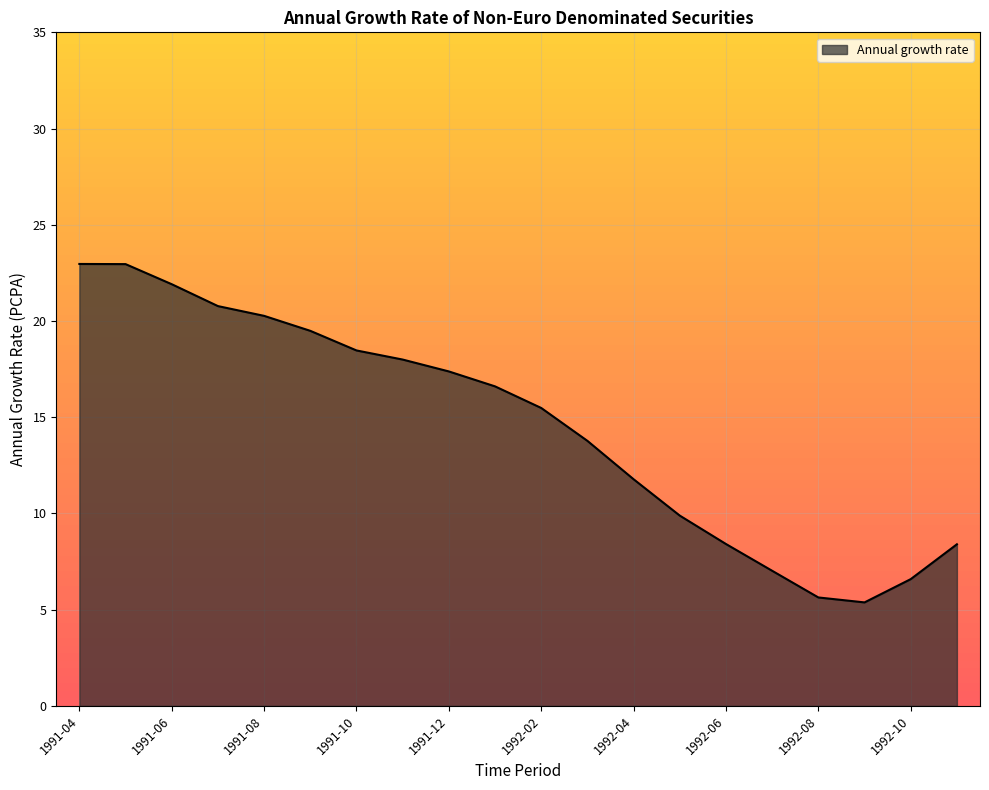

What is the difference between the maximum and minimum values?

17.6